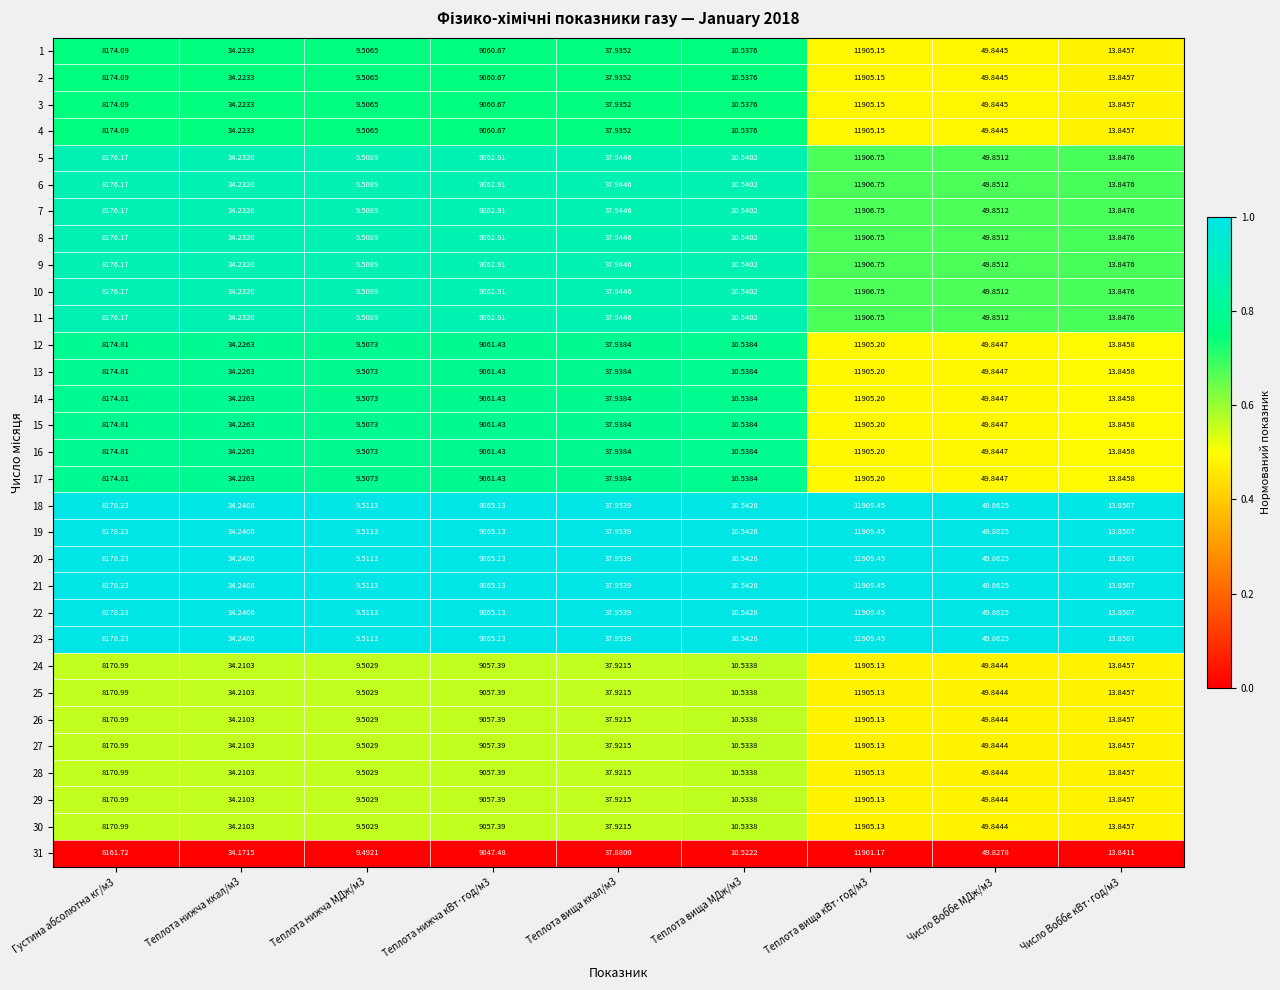

Is the value of 2 at Теплота нижча МДж/м3 greater than the value of 26 at Теплота вища ккал/м3?

No